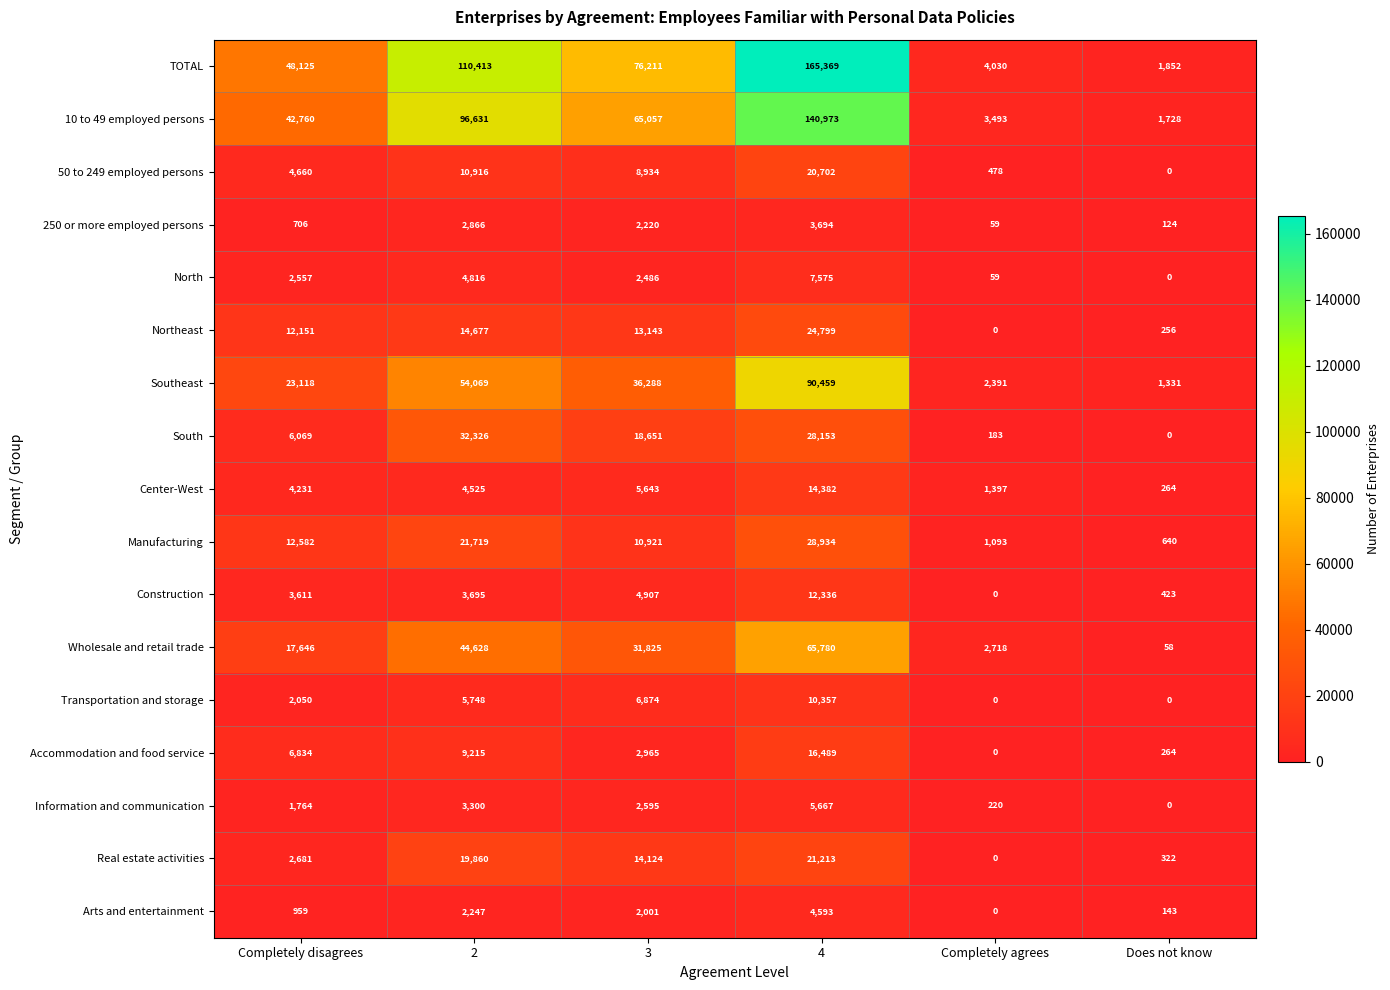

At which label is 250 or more employed persons closest to 1876?

3